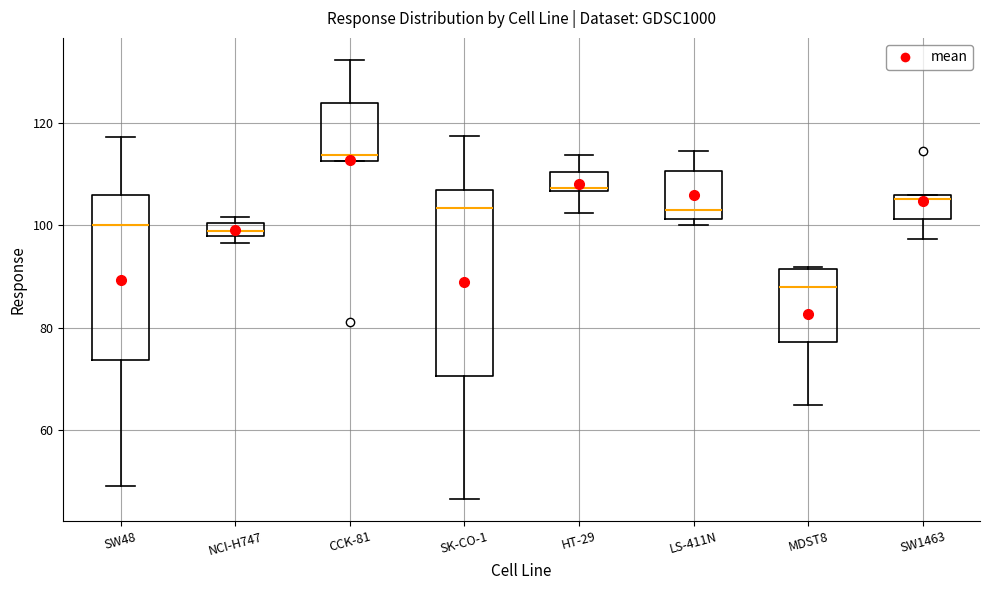

Which box's median line is the highest?

CCK-81